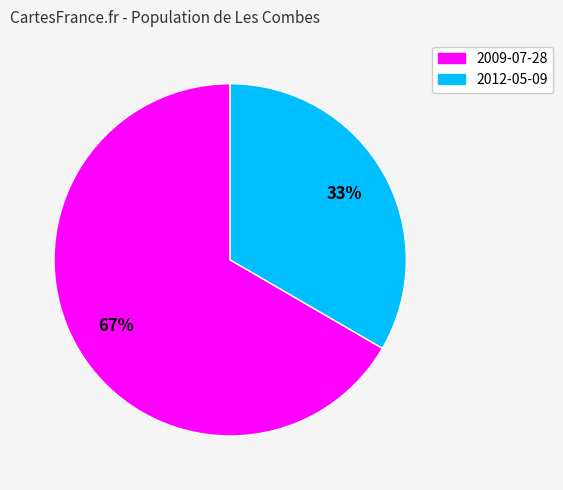

Is there any slice that represents more than half of the pie?

Yes